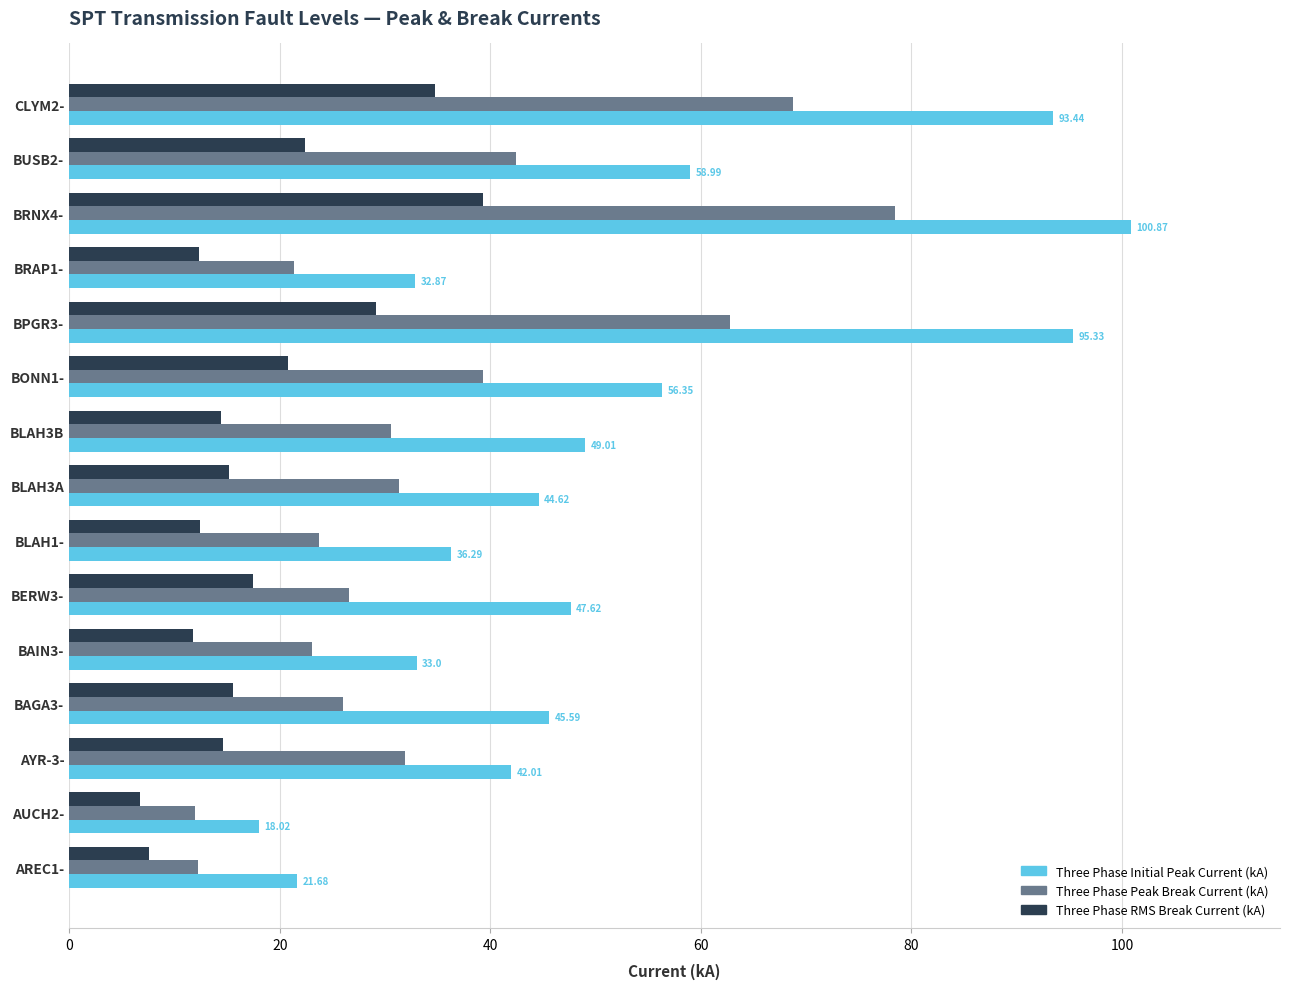

Between BPGR3- and BUSB2-, which series saw the biggest shift?

Three Phase Initial Peak Current (kA)